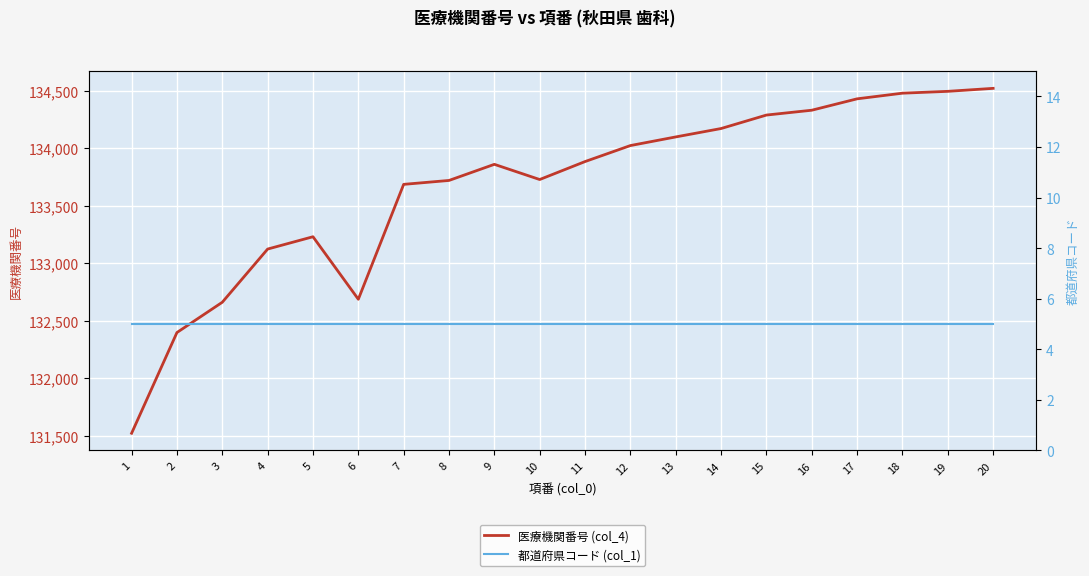

True or false: 都道府県コード (col_1) and 医療機関番号 (col_4) intersect in this chart.

False